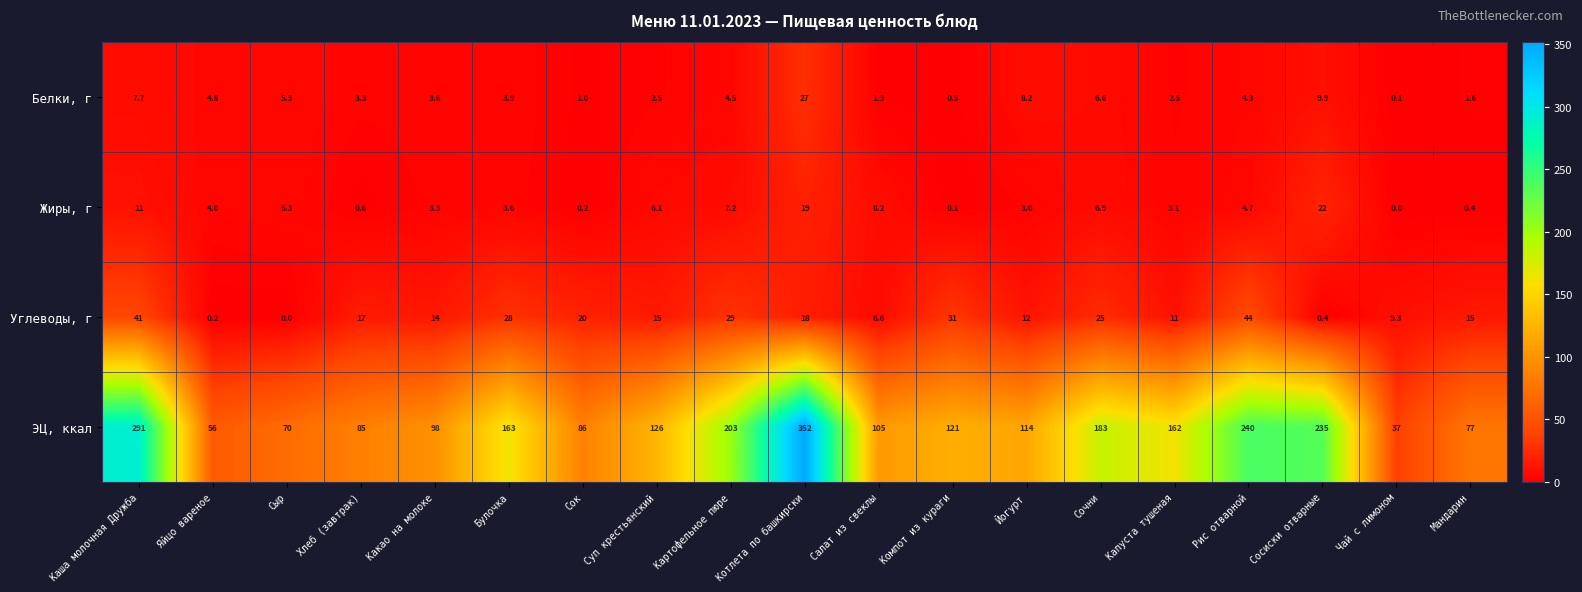

What is the average value of the Белки, г series?

5.2